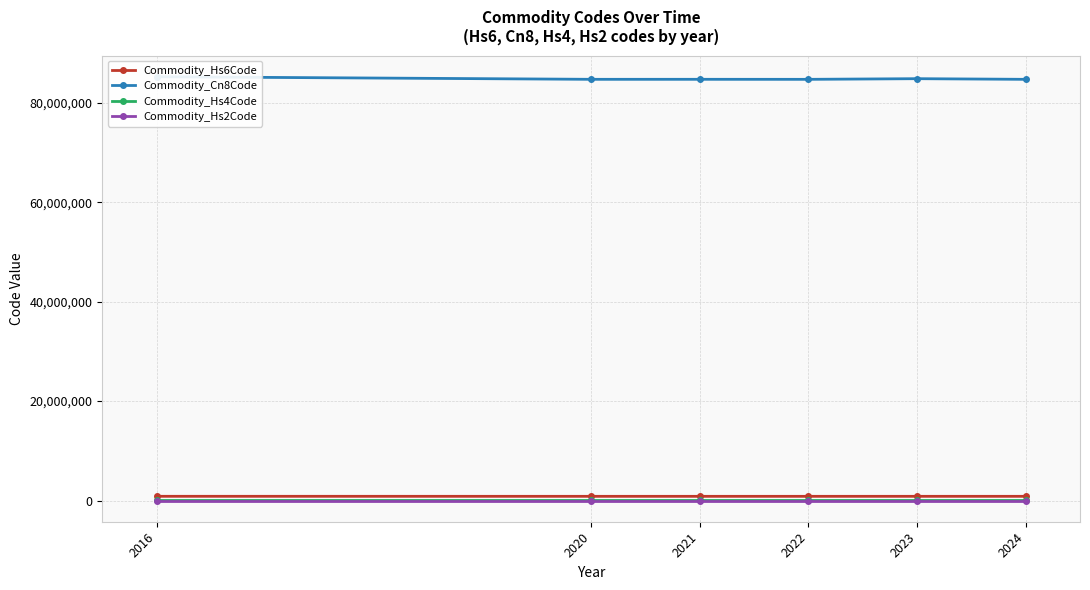

What is the value of the Commodity_Hs2Code point at the 5th from the left?

84.3